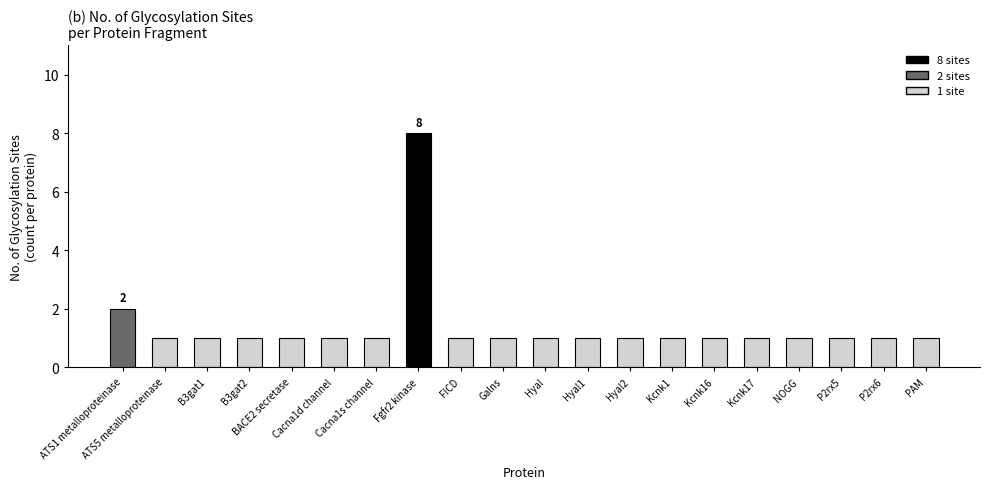

What is the value of the 11th bar from the left?

1